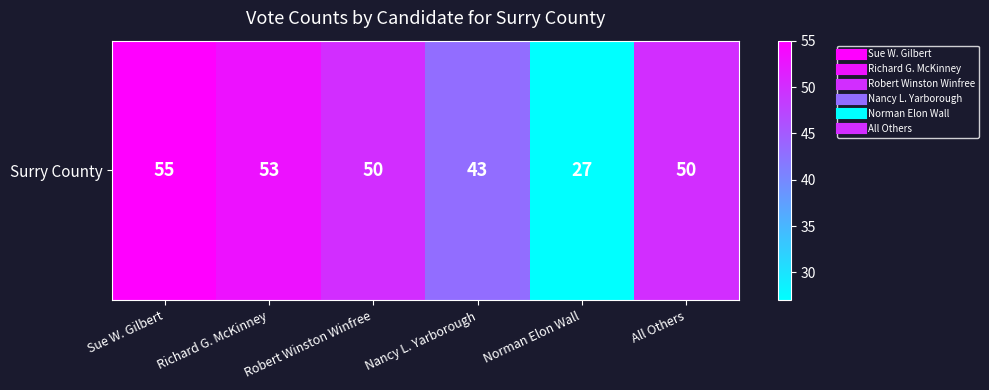

What is the change in value from Richard G. McKinney to Norman Elon Wall?

-26